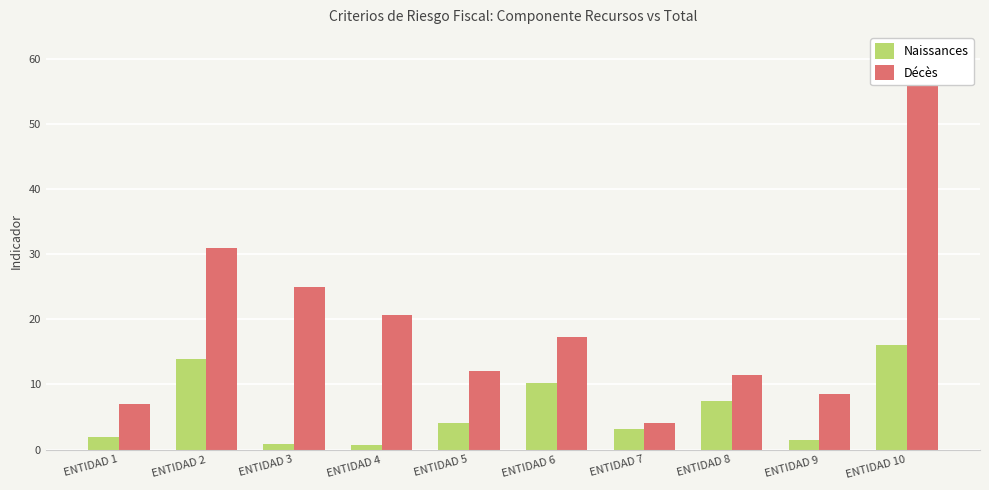

How many data points in Naissances are less than 4?

5